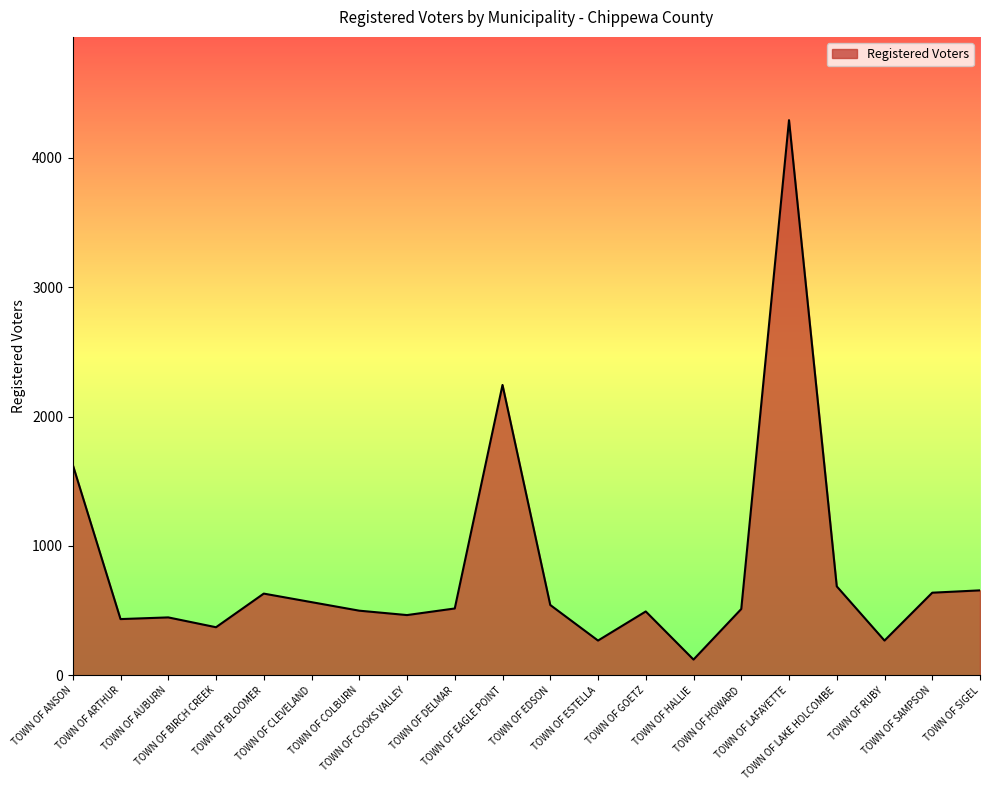

What is the difference between the maximum and minimum values?

4170